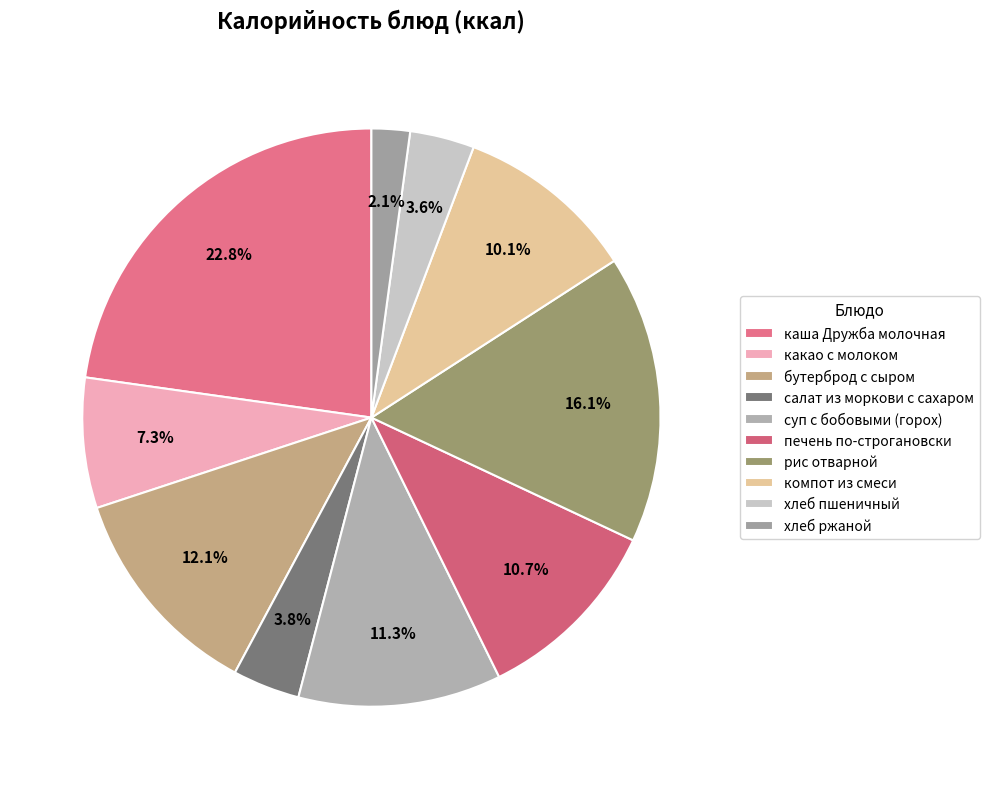

How much of the chart is everything except хлеб пшеничный?

96.4%